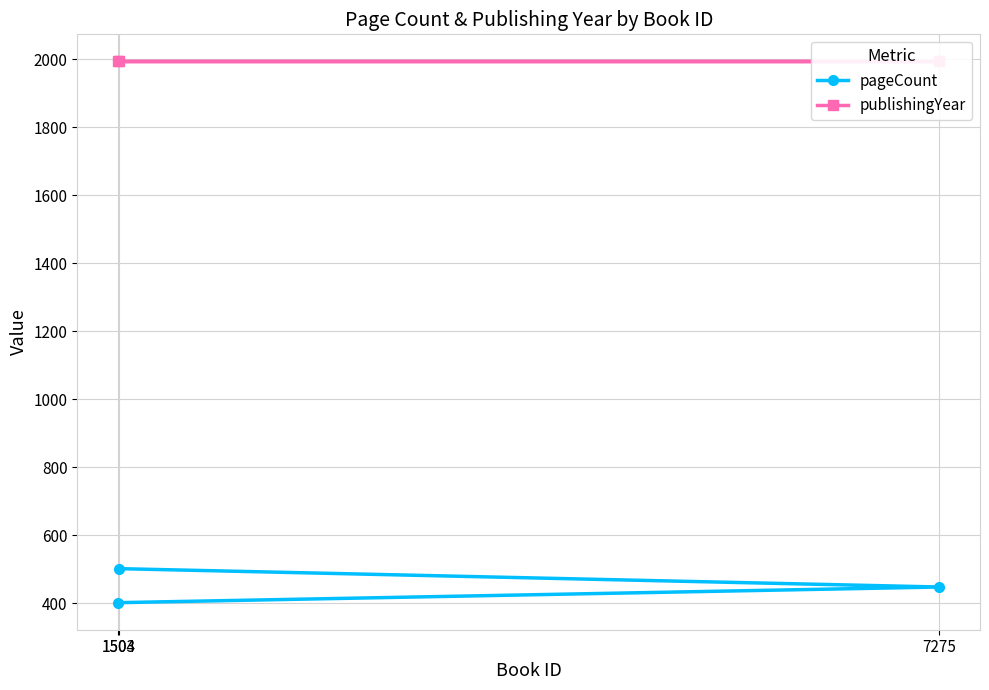

How many data points does each series have?

3